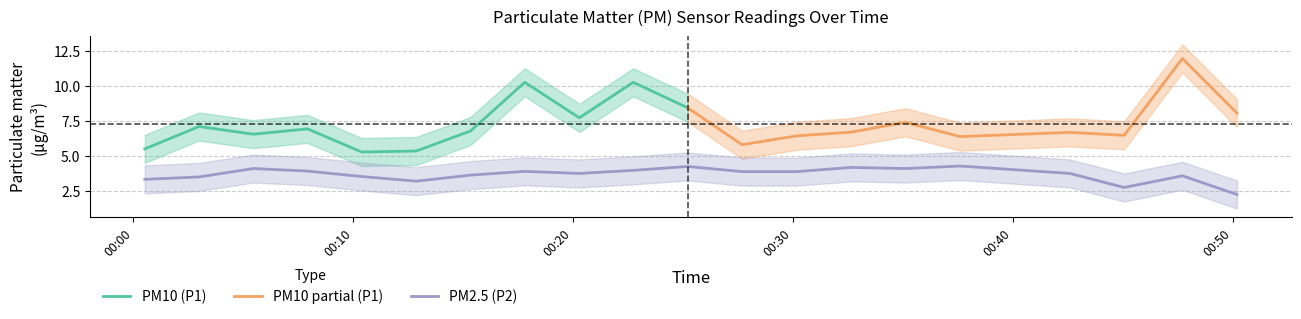

What is the sum of the P1_lower values at 2023-07-16T00:42:36 and 2023-07-16T00:22:44?

14.9